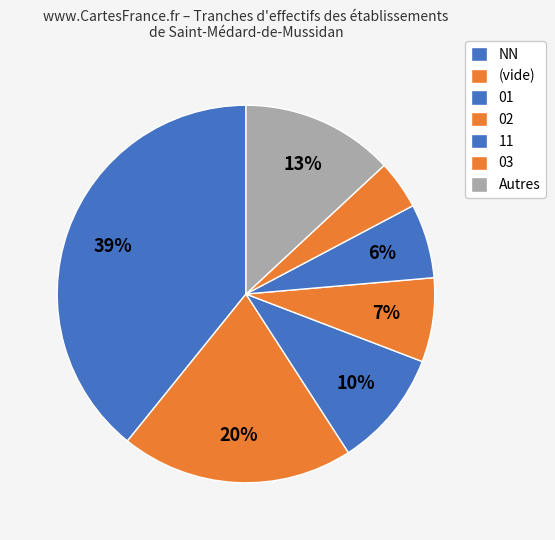

How many segments does this pie chart have?

7